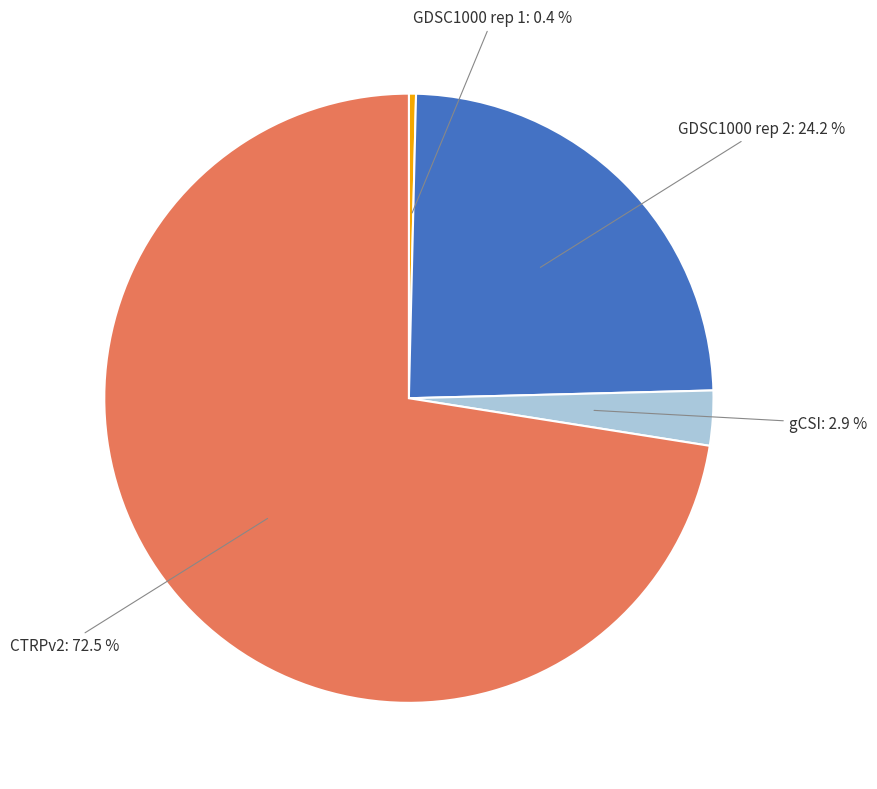

Does any single category account for the majority?

Yes